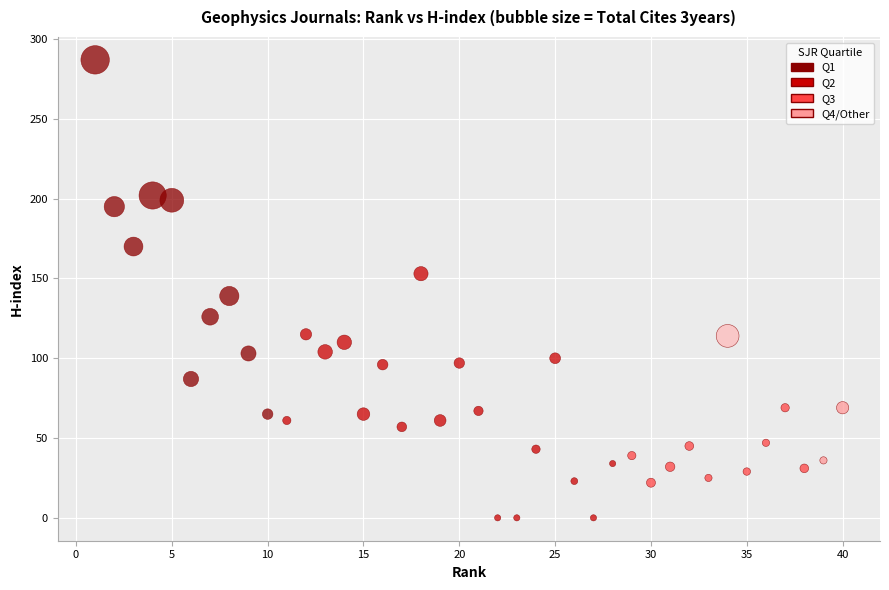

What Y value in the scatter plot is closest to 143?

139